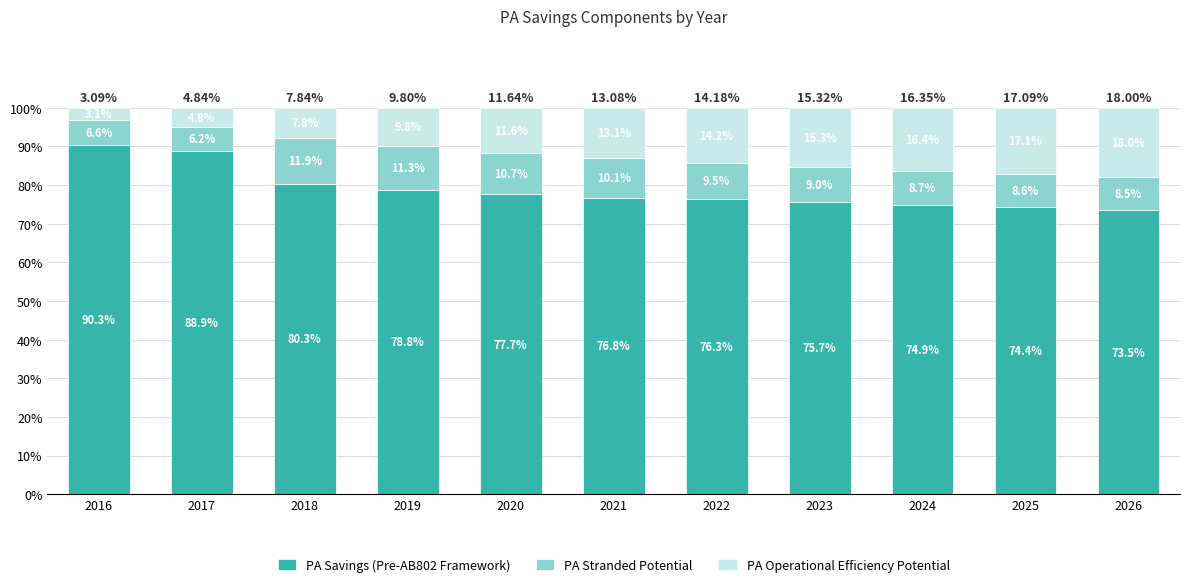

What is the sum of all PA Savings (Pre-AB802 Framework) values?

867.6